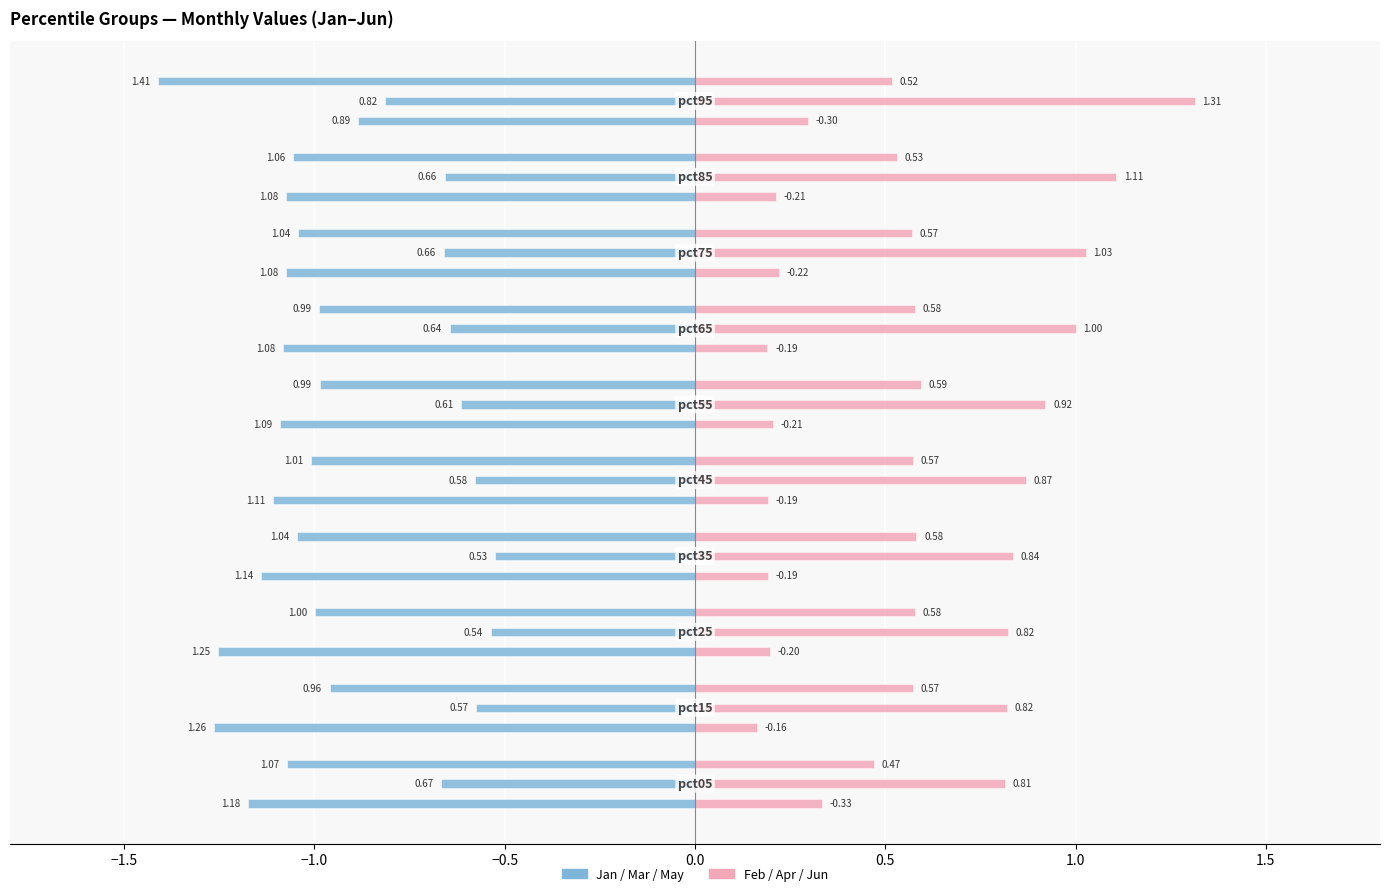

How many data points does each series have?

10